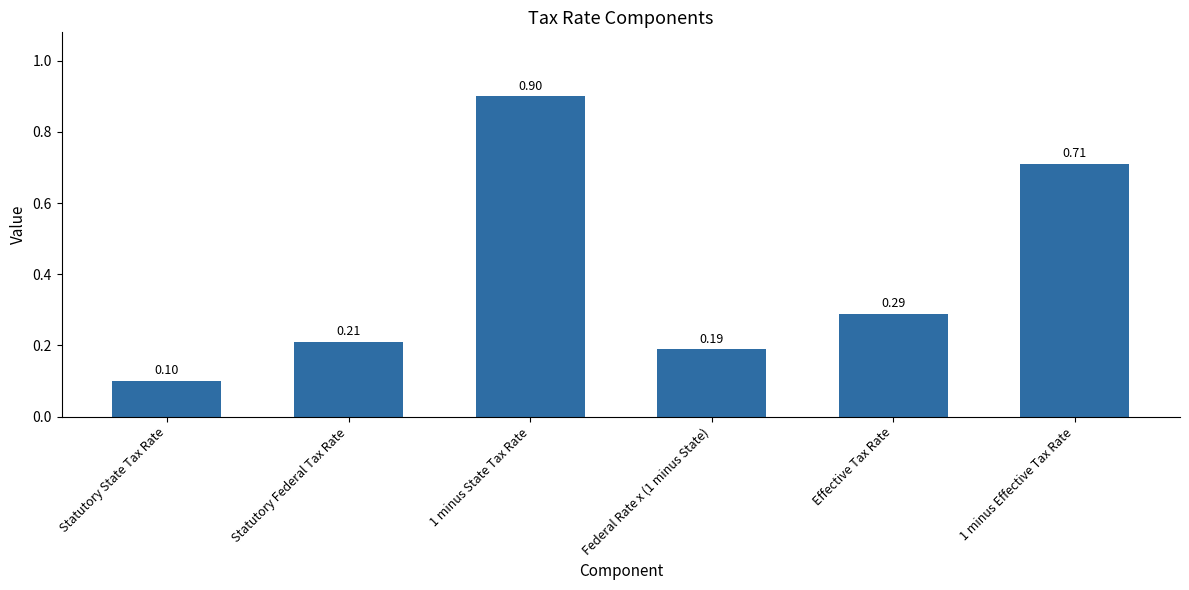

What is the maximum value shown in the chart?

0.9